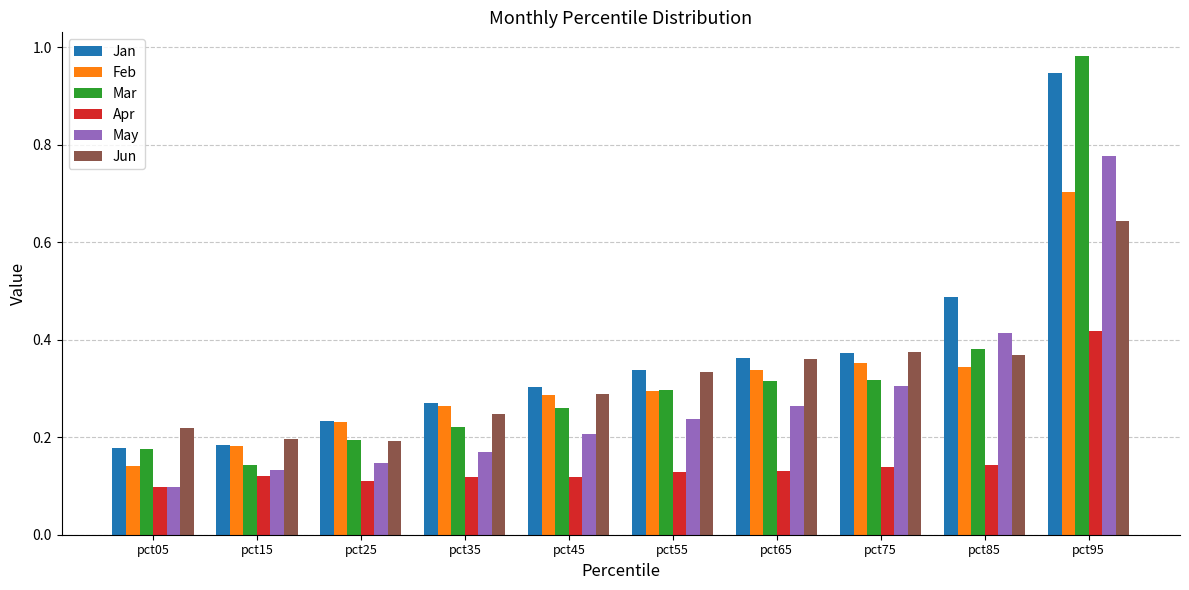

How many bars are there in each group?

6